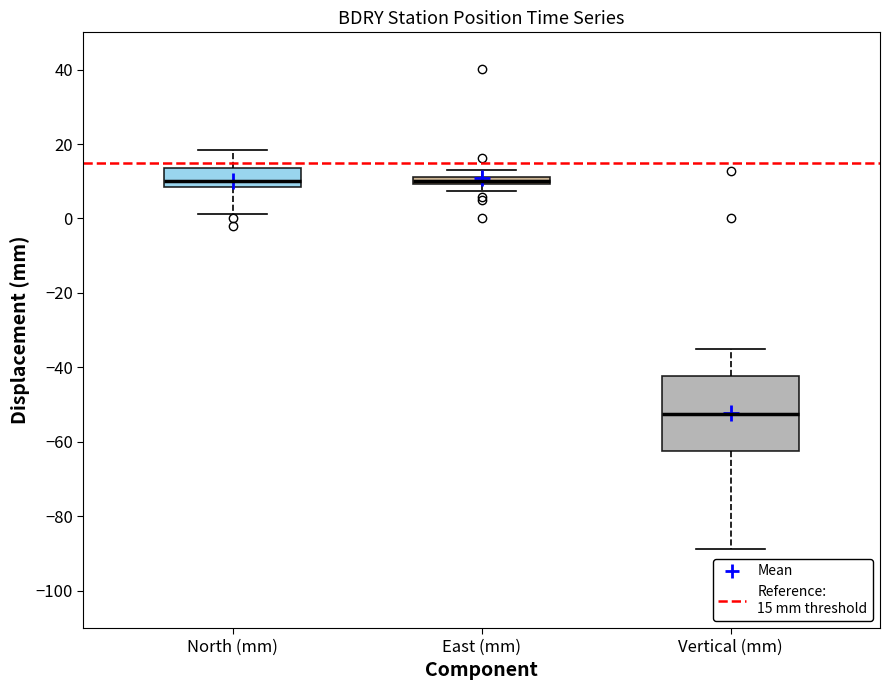

Which box is the tallest, from its lower edge to its upper edge?

Vertical (mm)